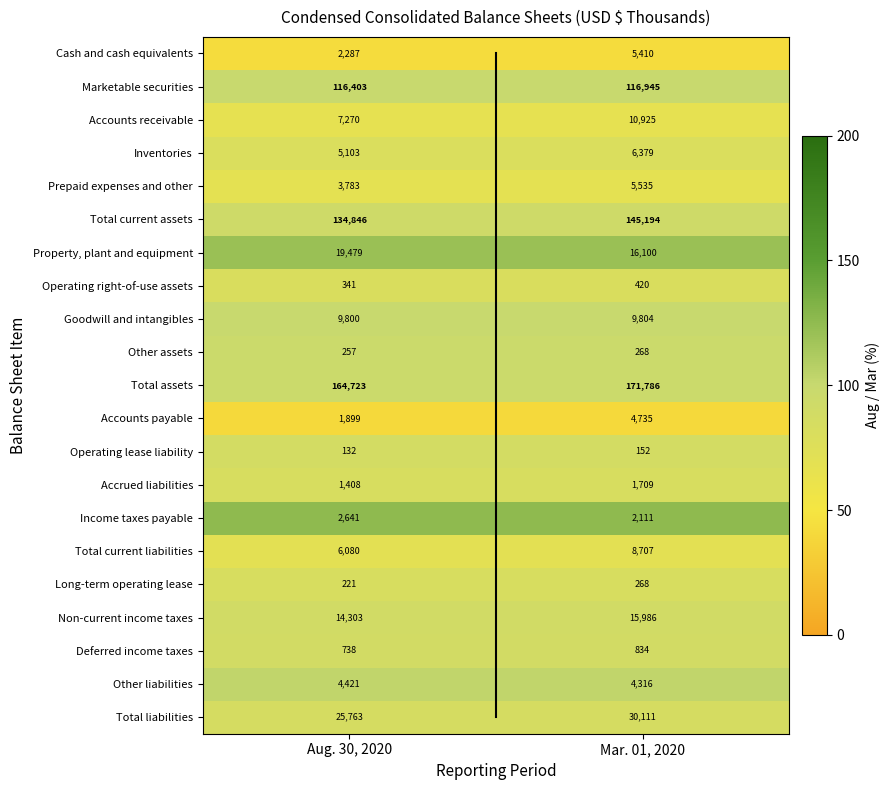

What is the minimum value for Goodwill and intangibles?

9800